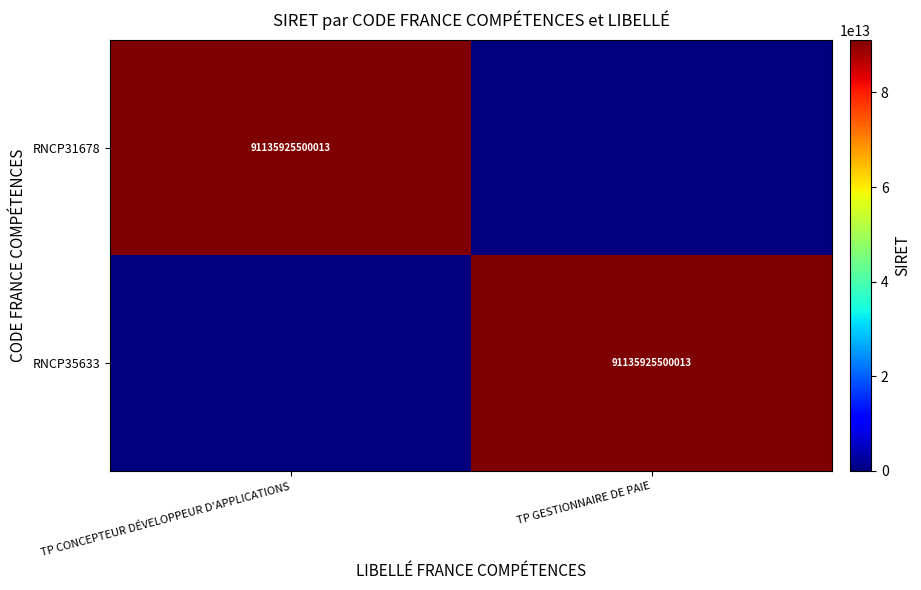

Between TP GESTIONNAIRE DE PAIE and TP CONCEPTEUR DÉVELOPPEUR D'APPLICATIONS, which is larger?

TP CONCEPTEUR DÉVELOPPEUR D'APPLICATIONS